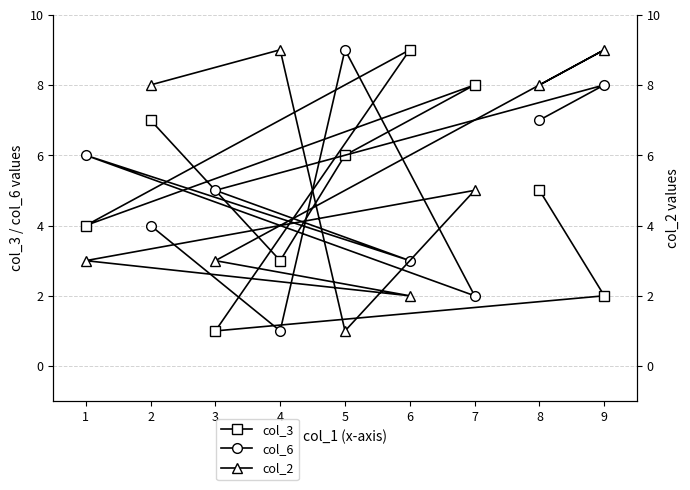

Reading left to right, what are all the values shown in this chart?

col_3: 5	2	1	9	4	8	6	3	7
col_6: 7	8	5	3	6	2	9	1	4
col_2: 8	9	3	2	3	5	1	9	8